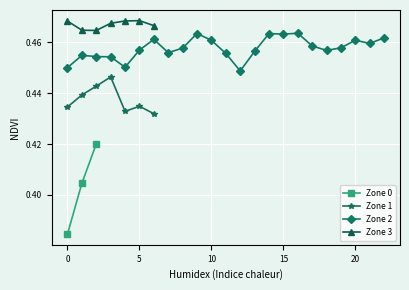

How many interior local valleys does the Zone 1 series have?

1